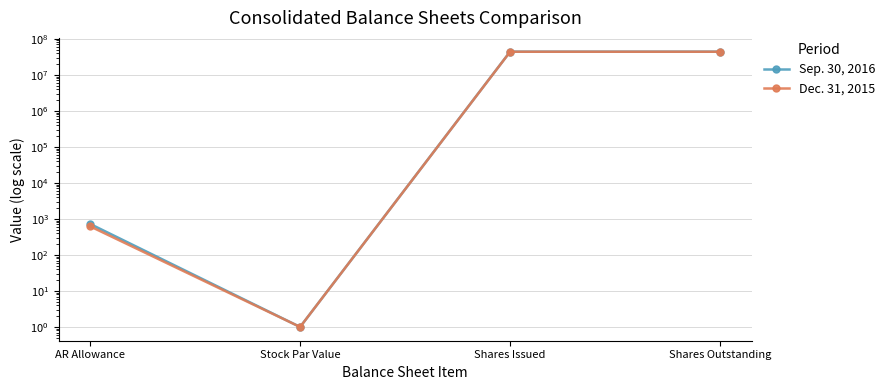

True or false: Dec. 31, 2015 and Sep. 30, 2016 cross at least once.

False